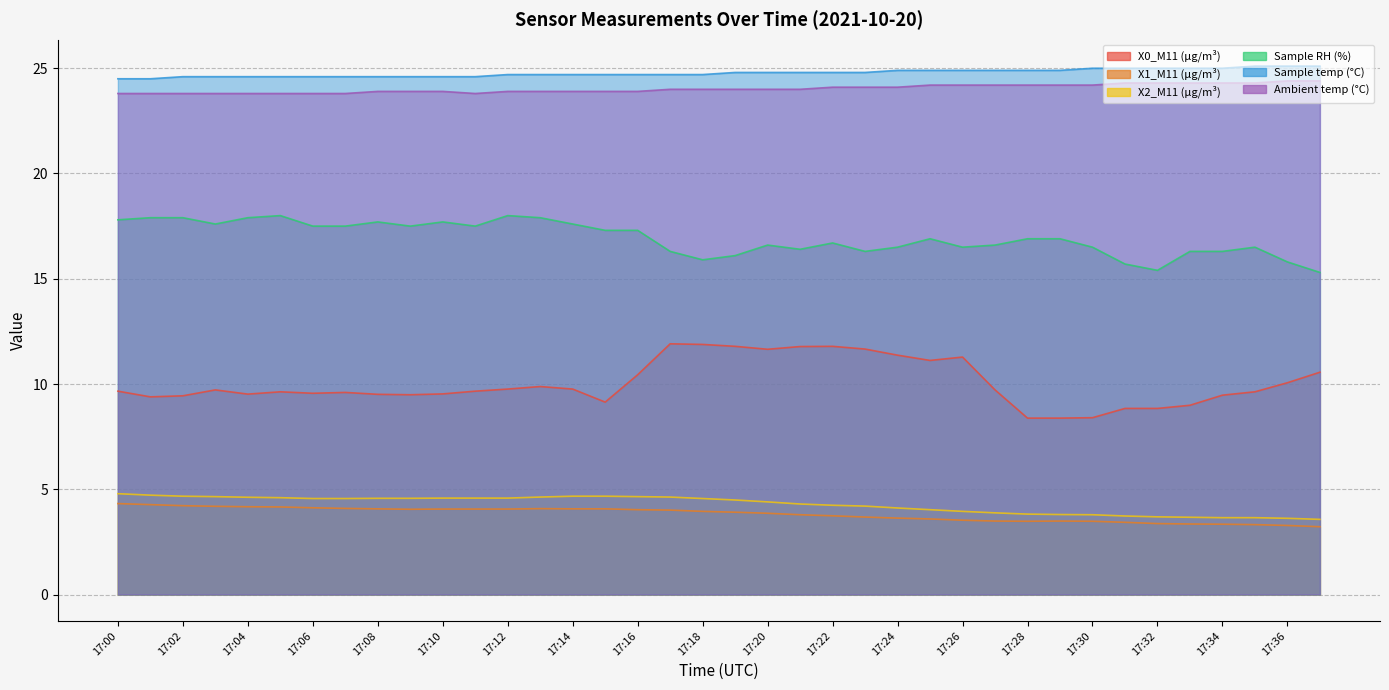

What are all the series names shown in the legend?

X0_M11 (μg/m³), X1_M11 (μg/m³), X2_M11 (μg/m³), Sample RH (%), Sample temp (°C), Ambient temp (°C)